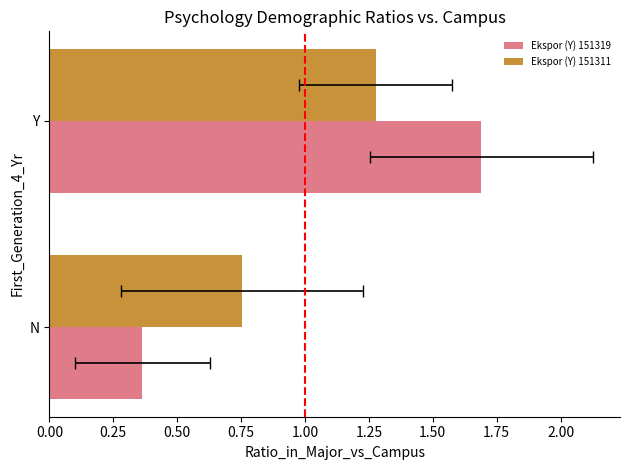

What is the value of the Ekspor (Y) 151319 bar at the 1st from the left?

0.4